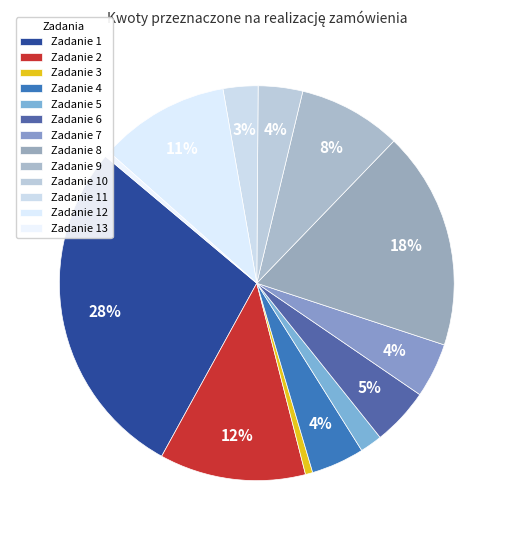

Which slice is the largest?

Zadanie 1